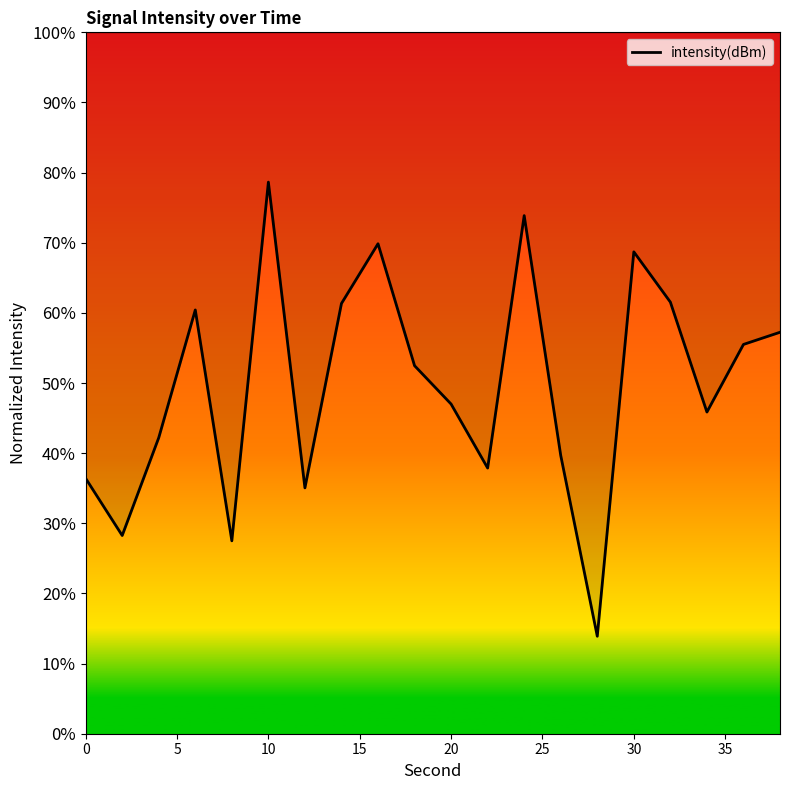

How many lines are shown in the chart?

1